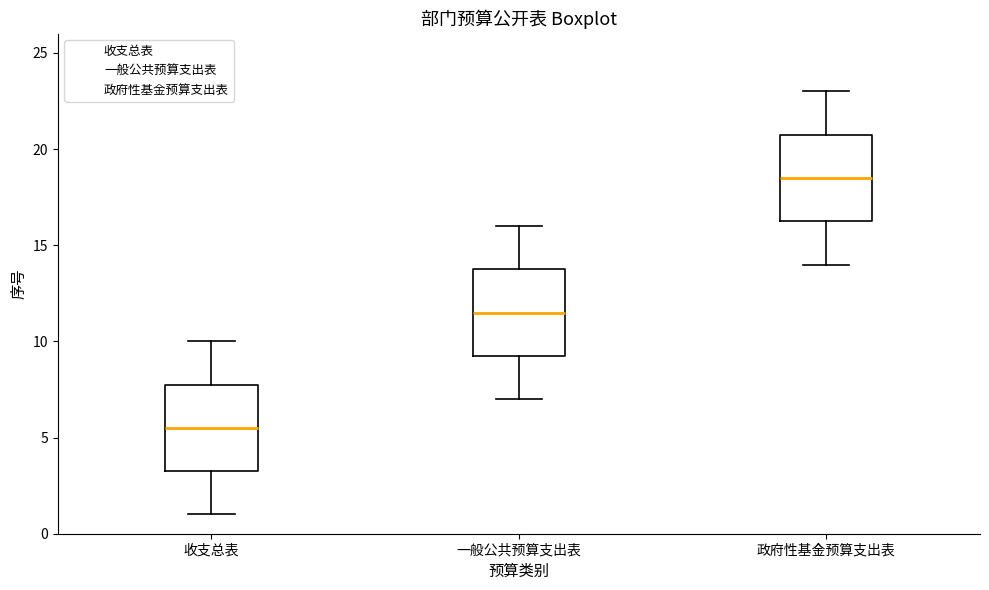

Which box's median line is the lowest?

收支总表